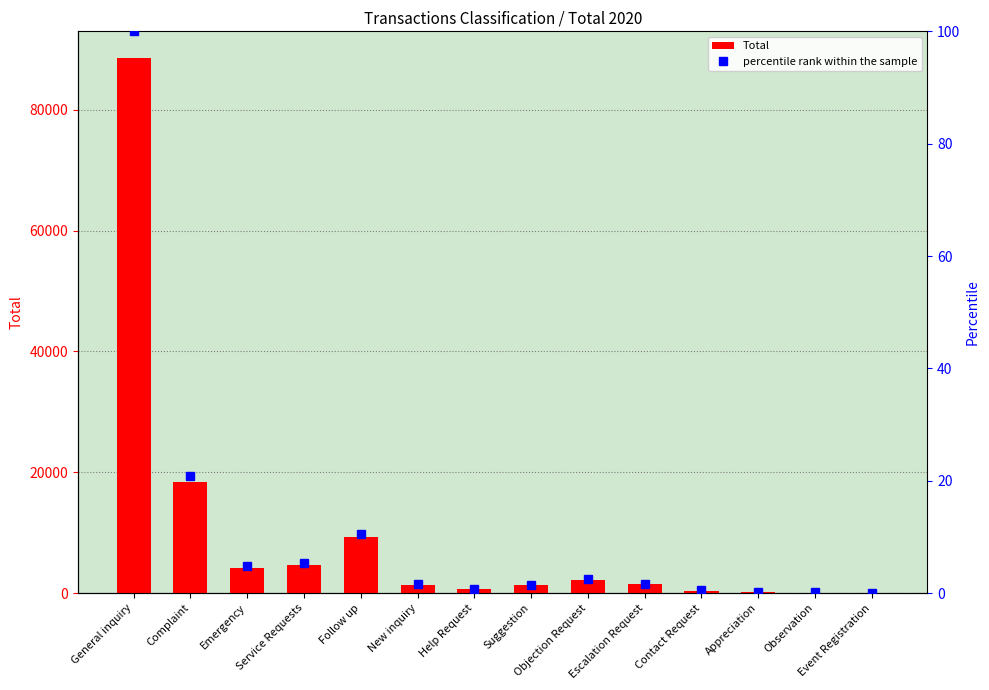

What are all the series names shown in the legend?

Total, percentile rank within the sample